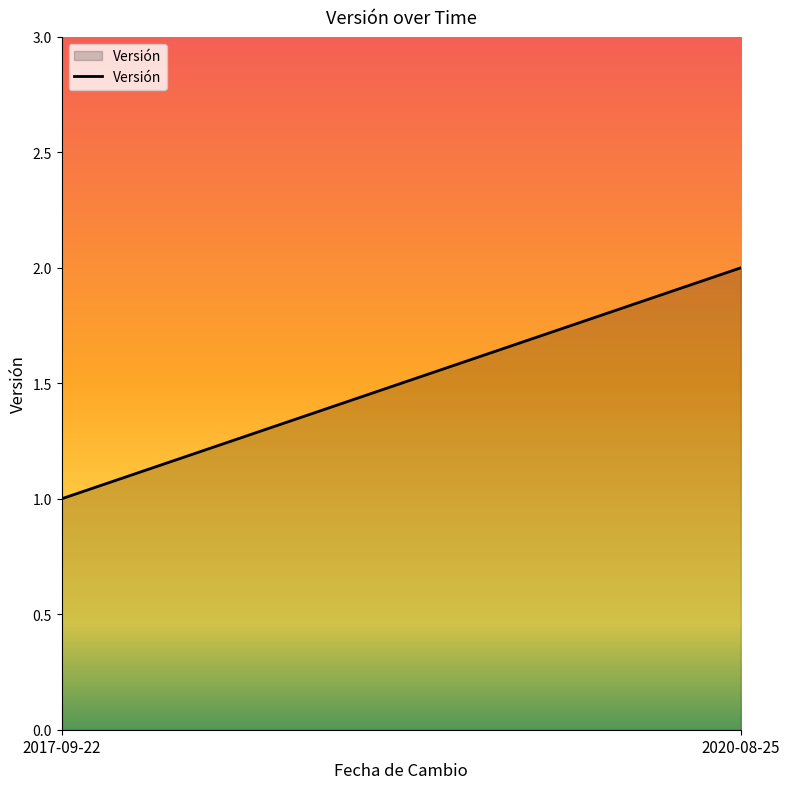

List the labels in order of value, largest first.

2020-08-25, 2017-09-22